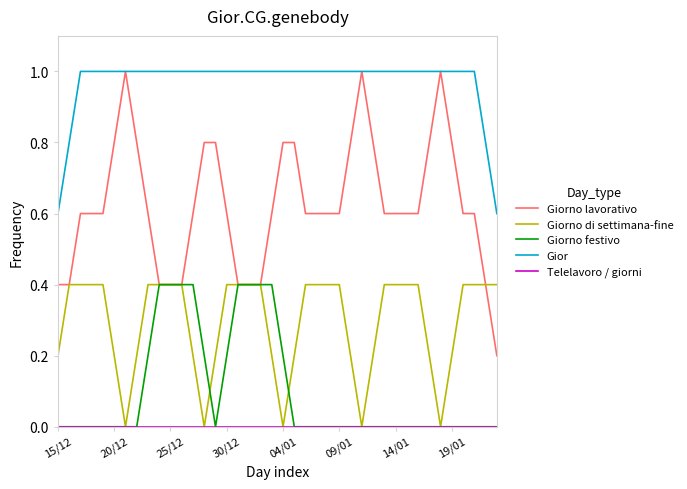

How many Giorno di settimana-fine values are between 0 and 1?

40